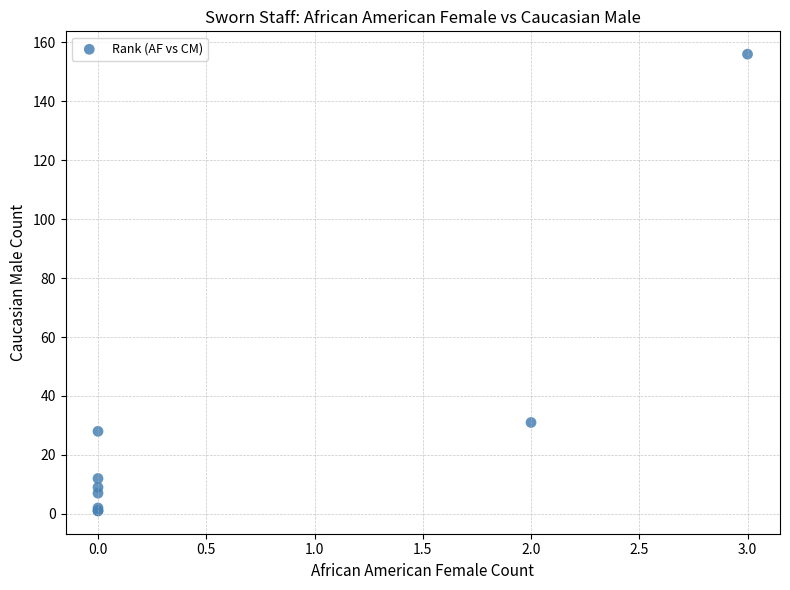

What Y value in the scatter plot is closest to 78?

31